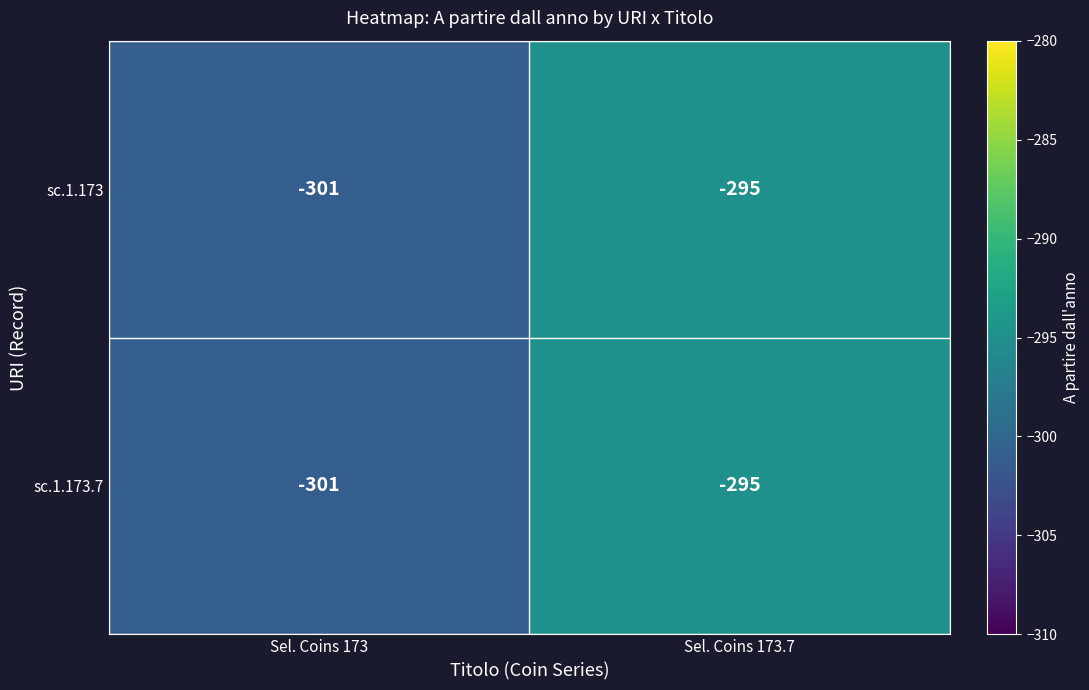

What is the greatest value displayed?

-295